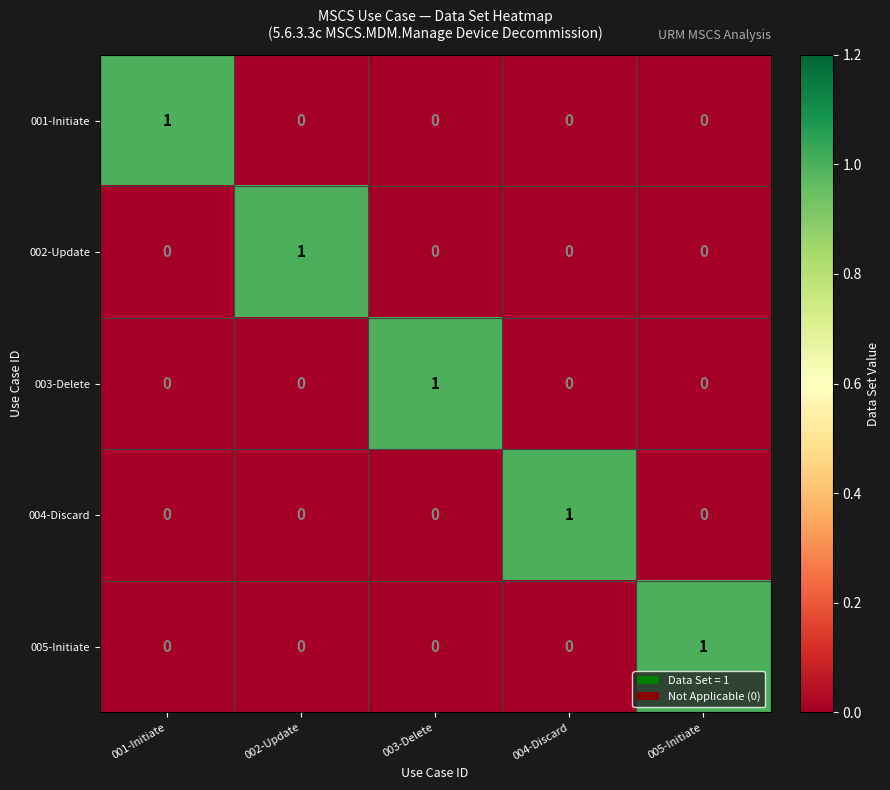

Which category has the highest value in the 004-Discard series?

004-Discard